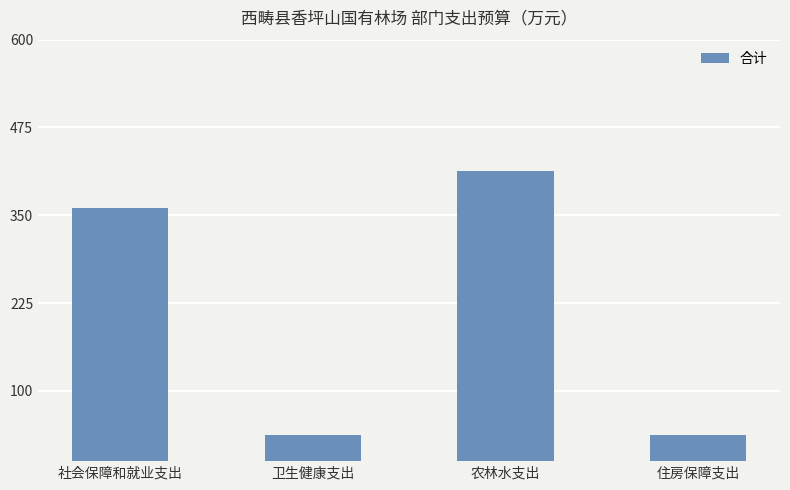

What is the smallest value displayed?

36.7